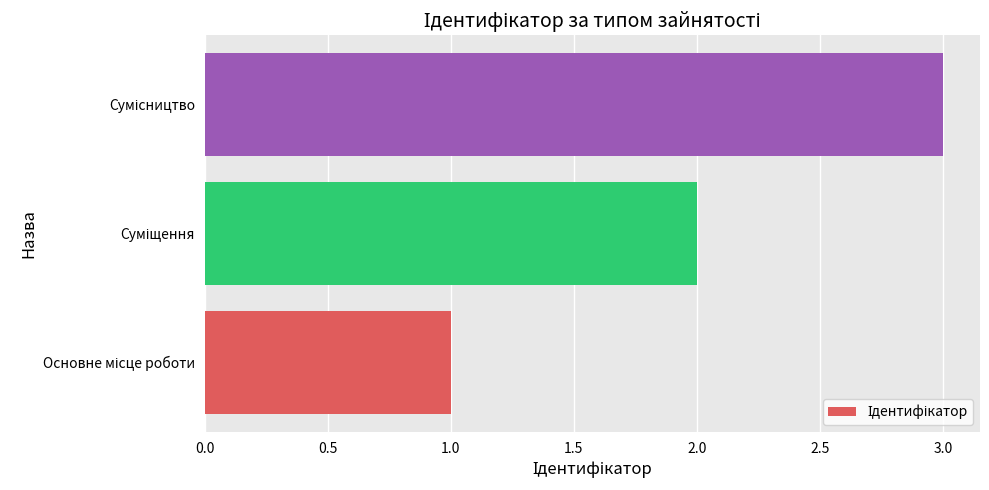

What is the sum of all values?

6